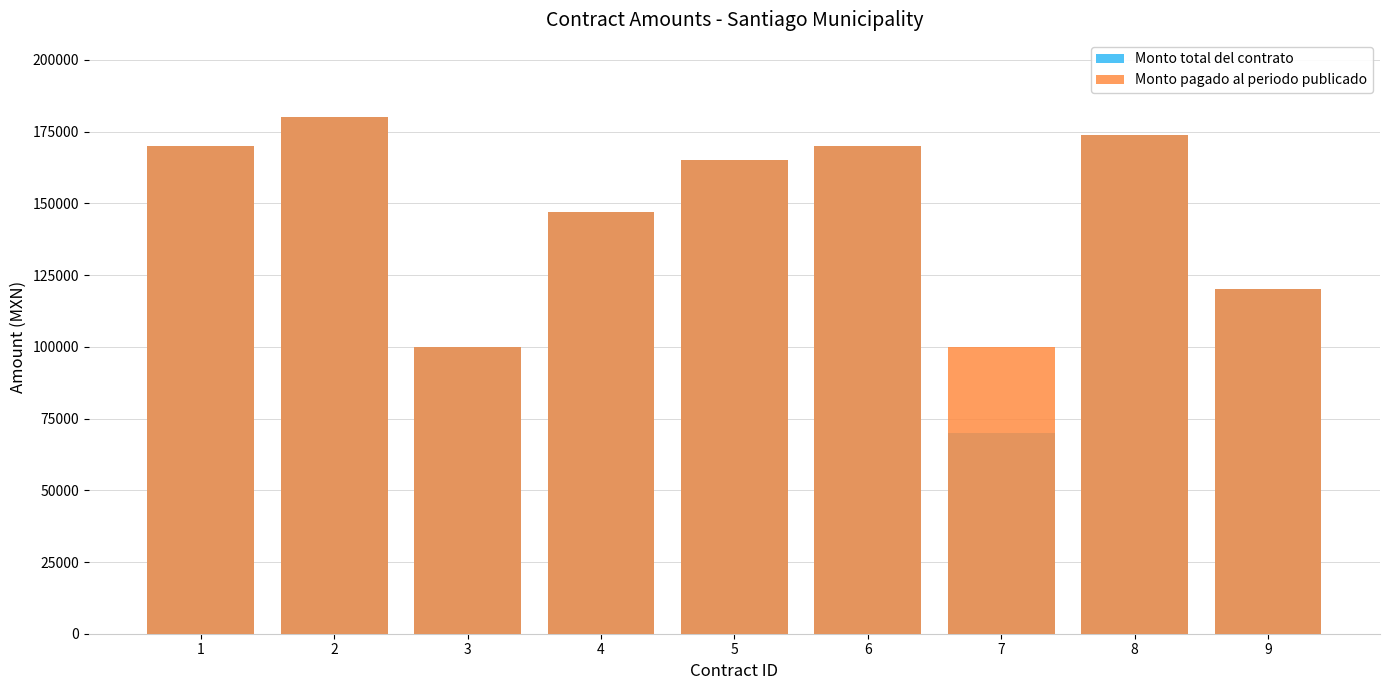

What is the value of the Monto total del contrato bar at the 9th from the left?

120000